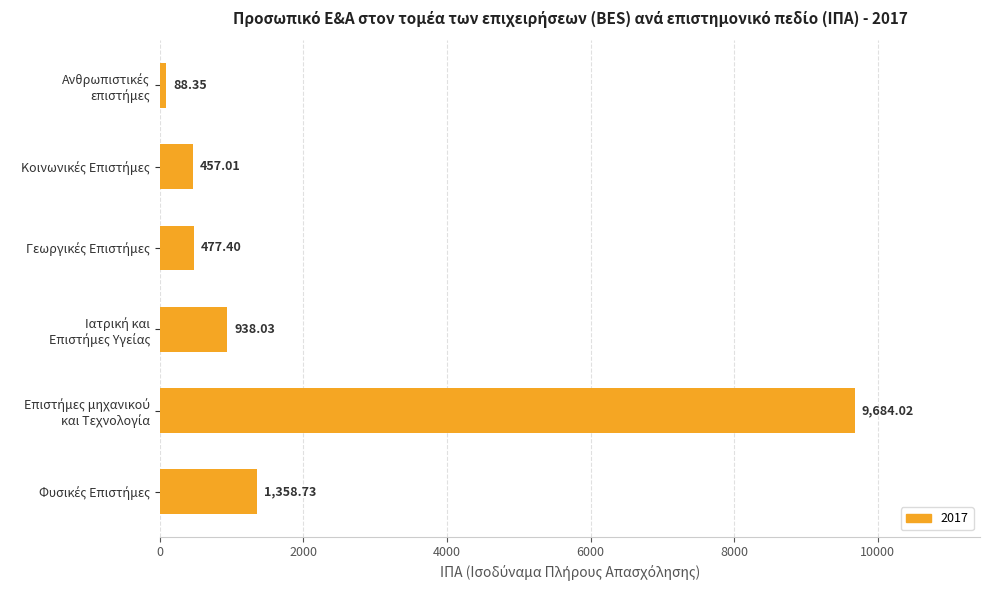

What is the difference between the second highest and minimum values?

1270.4